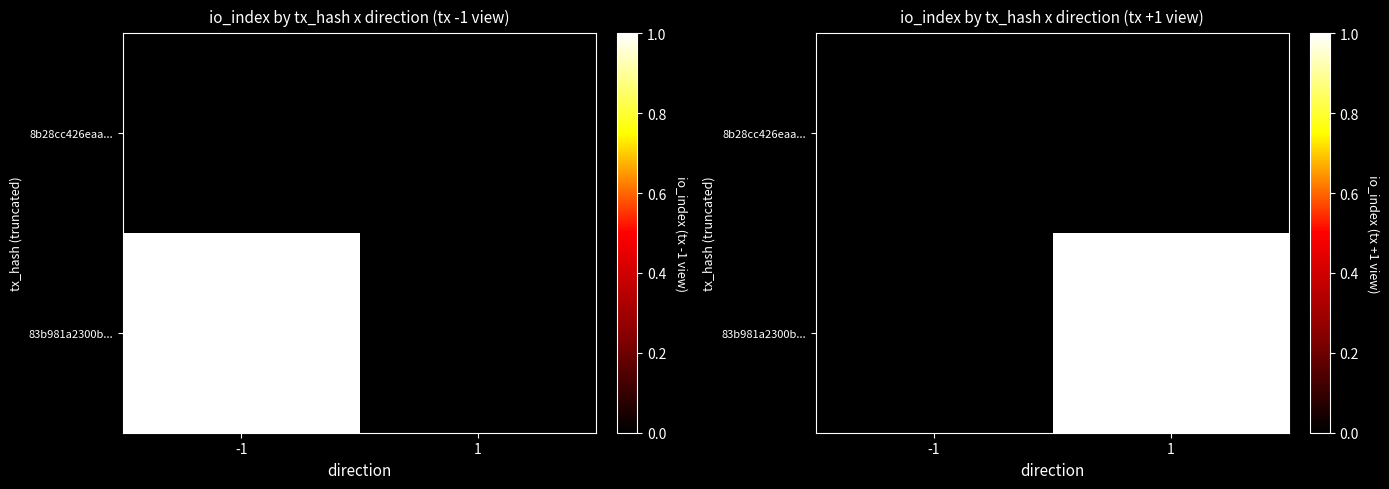

Which series has the widest spread of values?

83b981a2300b...